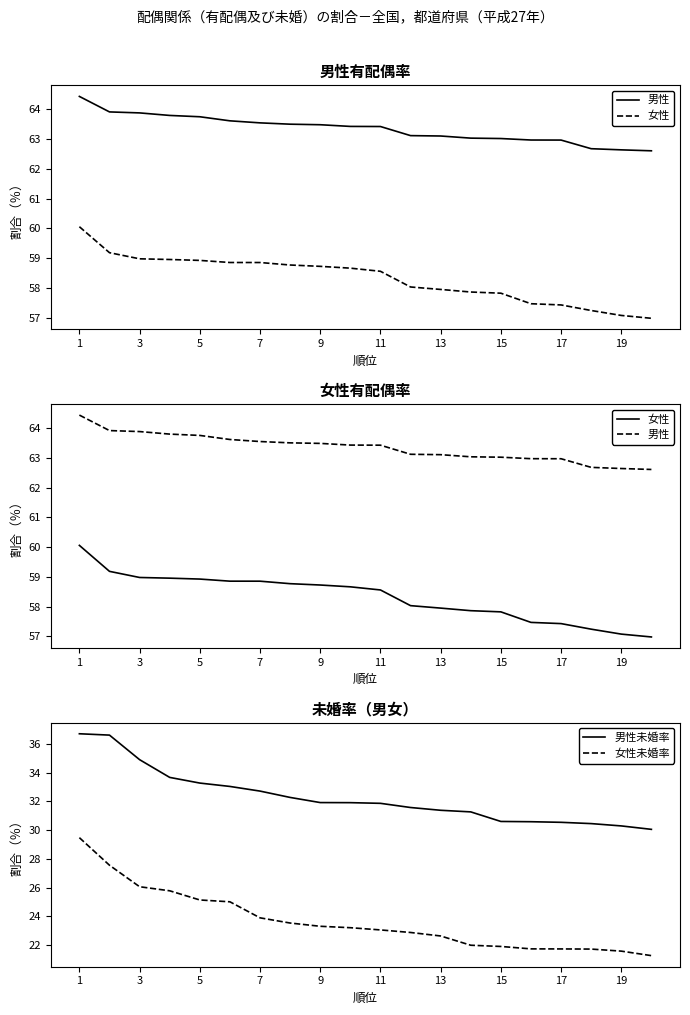

Which series has the largest total across all categories?

男性